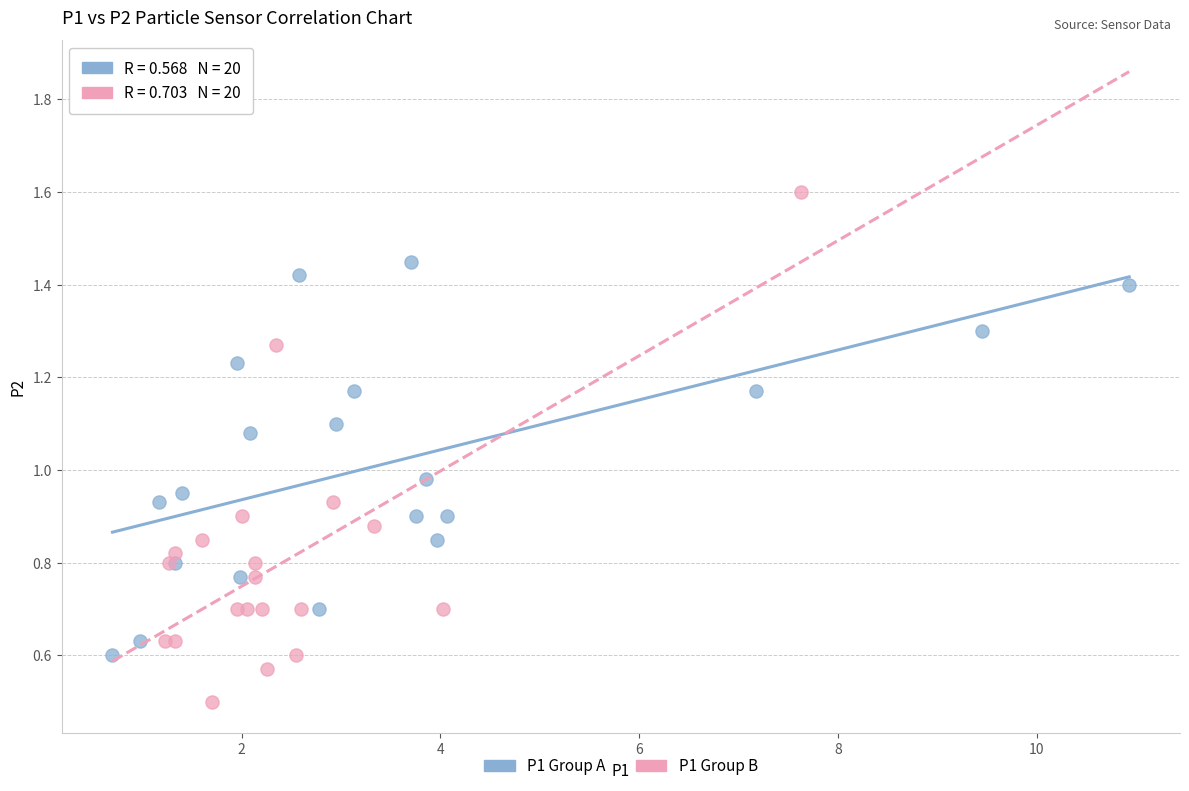

Which series has the largest Y range (max minus min)?

P1 Group B